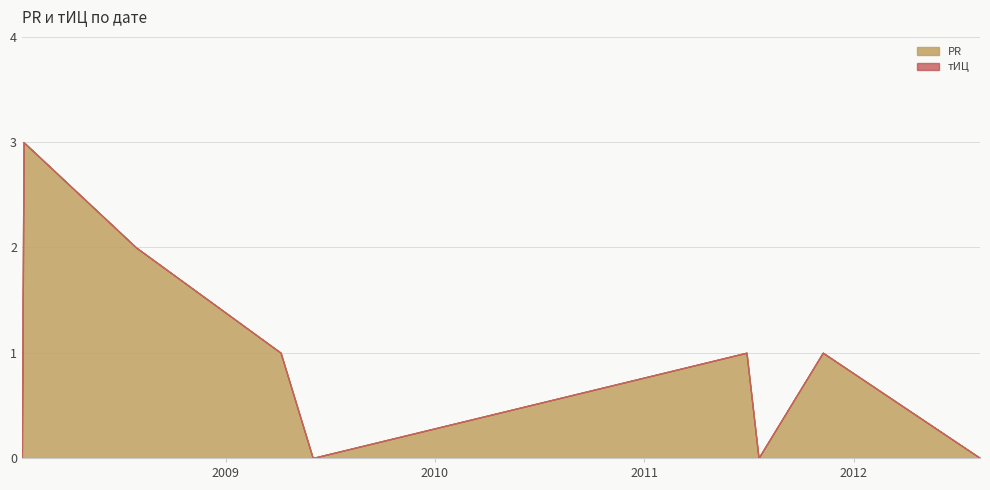

List the series in order of their overall mean, lowest first.

тИЦ, PR